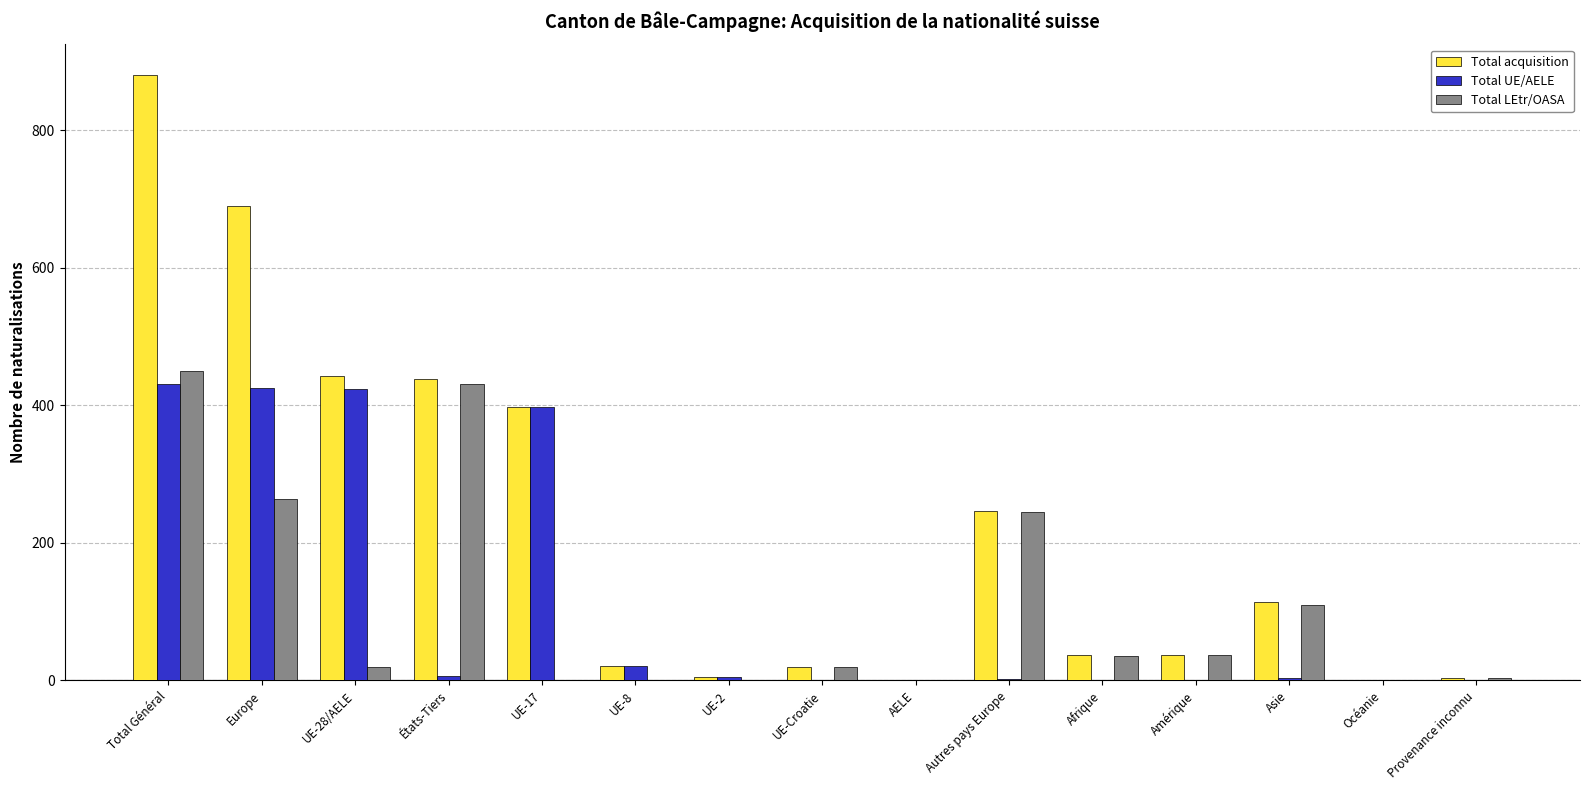

True or false: Total LEtr/OASA has a value of 0 at UE-2.

True